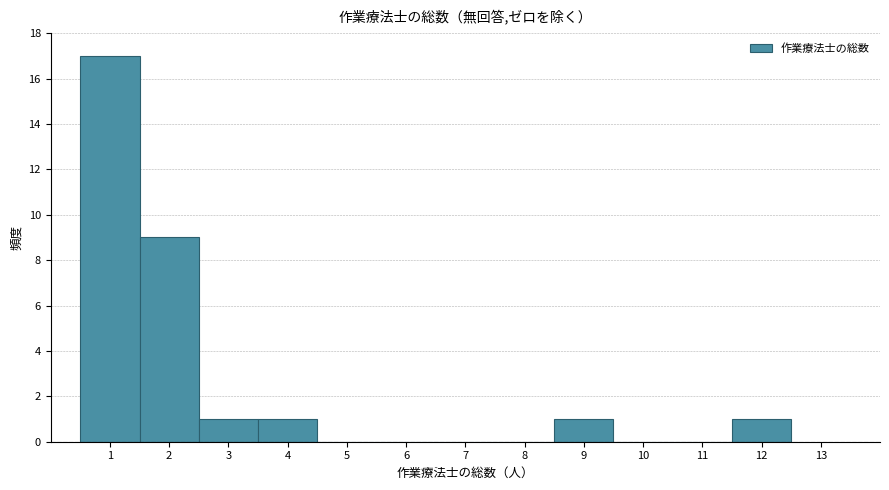

Which range on the x-axis has the tallest bar?

0.5 to 1.5